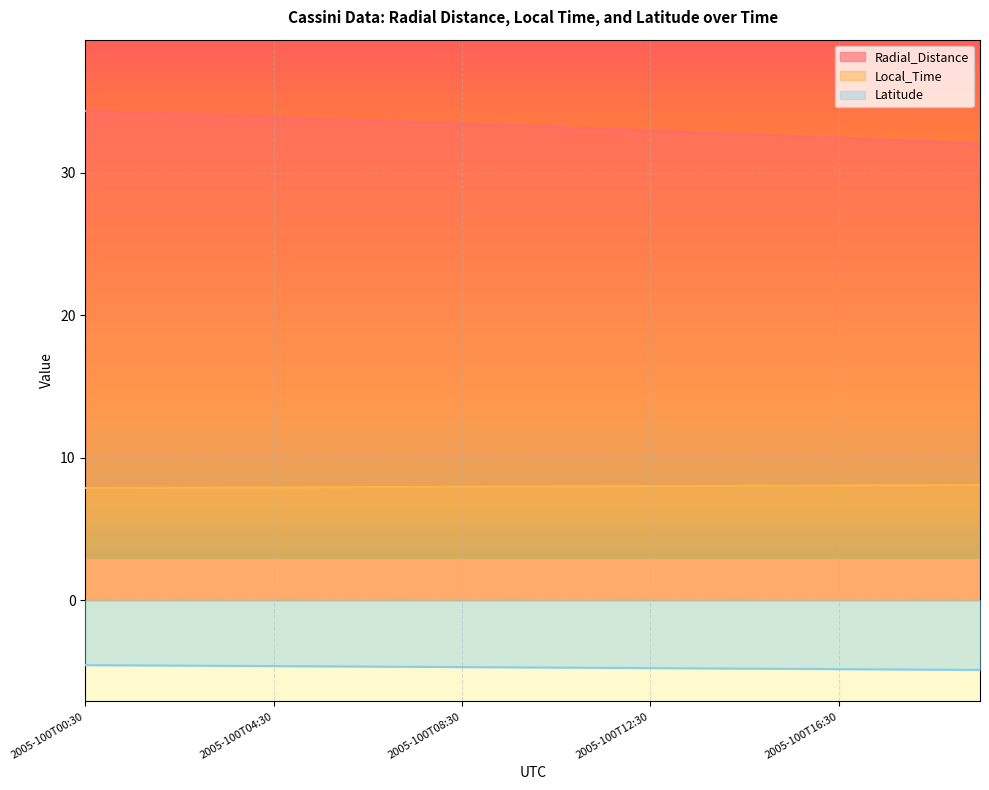

What position from the right is 2005-100T10:30?

10